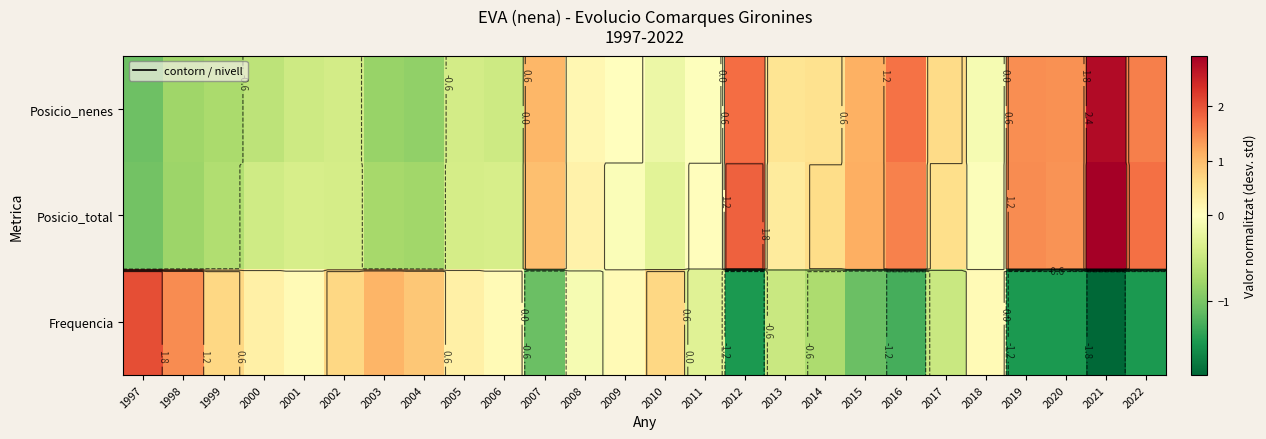

The value of Posicio_total at 2019 is 1.5. True or false?

True